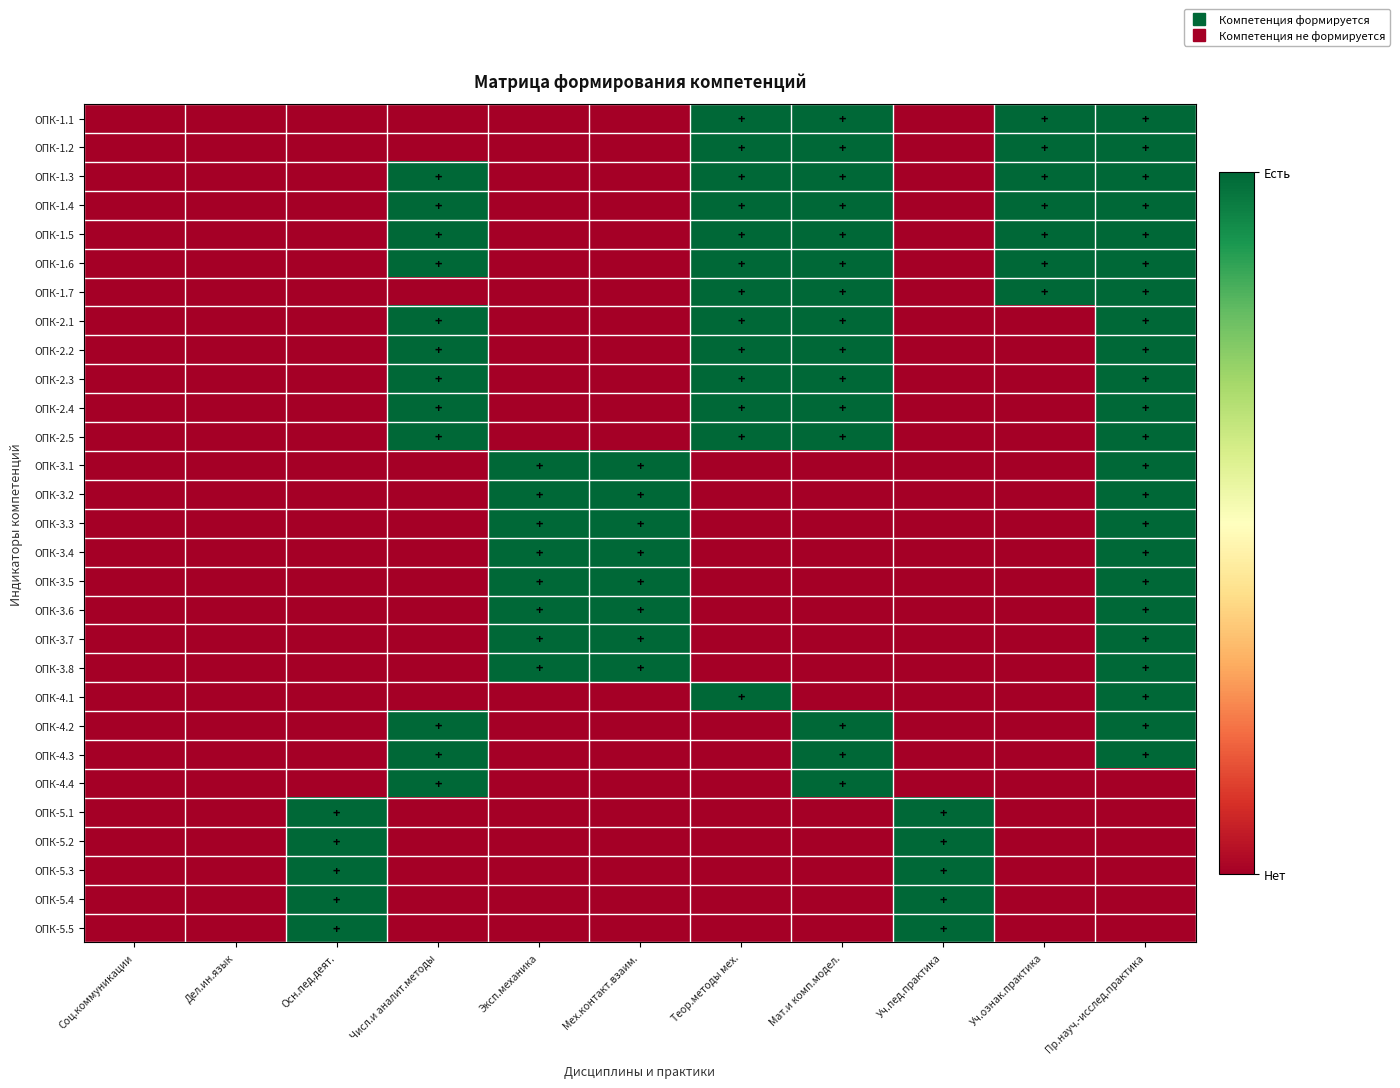

Rank the series at Числ.и аналит.методы from lowest to highest value.

ОПК-1.1, ОПК-1.2, ОПК-1.7, ОПК-3.1, ОПК-3.2, ОПК-3.3, ОПК-3.4, ОПК-3.5, ОПК-3.6, ОПК-3.7, ОПК-3.8, ОПК-4.1, ОПК-5.1, ОПК-5.2, ОПК-5.3, ОПК-5.4, ОПК-5.5, ОПК-1.3, ОПК-1.4, ОПК-1.5, ОПК-1.6, ОПК-2.1, ОПК-2.2, ОПК-2.3, ОПК-2.4, ОПК-2.5, ОПК-4.2, ОПК-4.3, ОПК-4.4